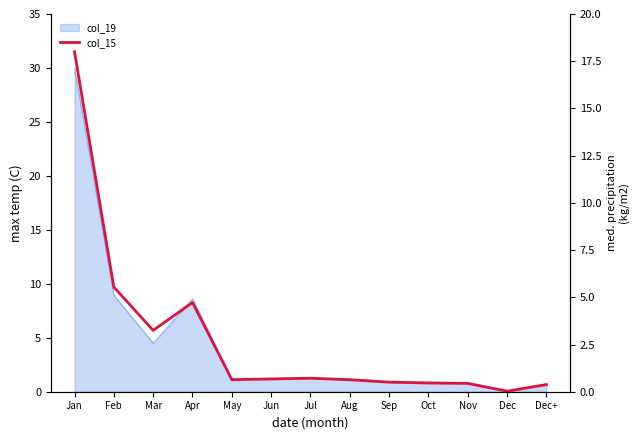

What is the difference between the values at Dec and Nov?

0.4